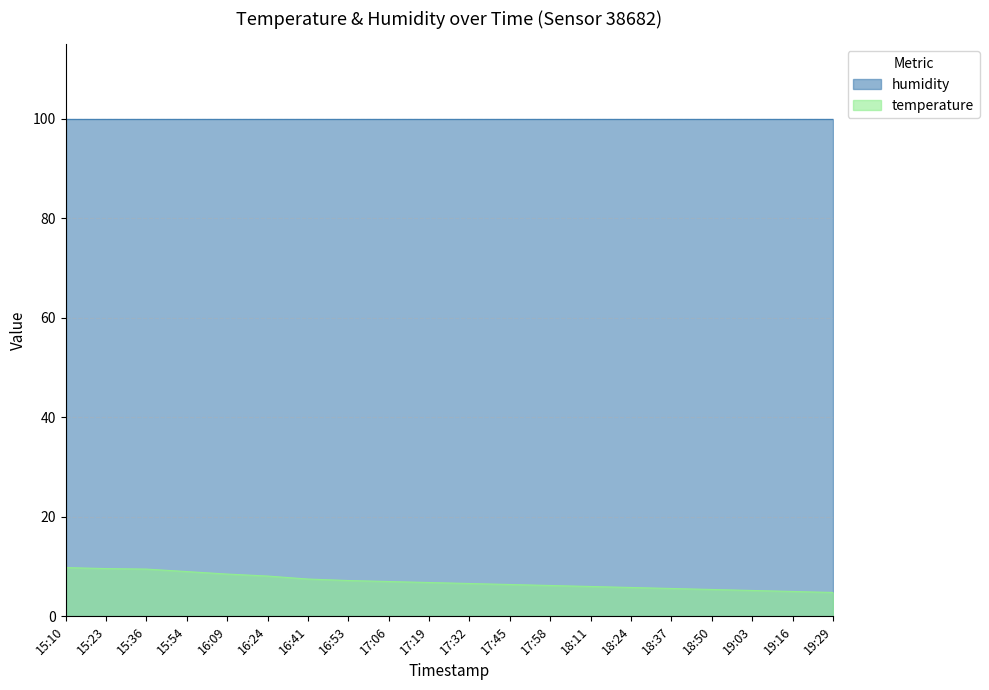

What value does the data have at 19:16?

5.0